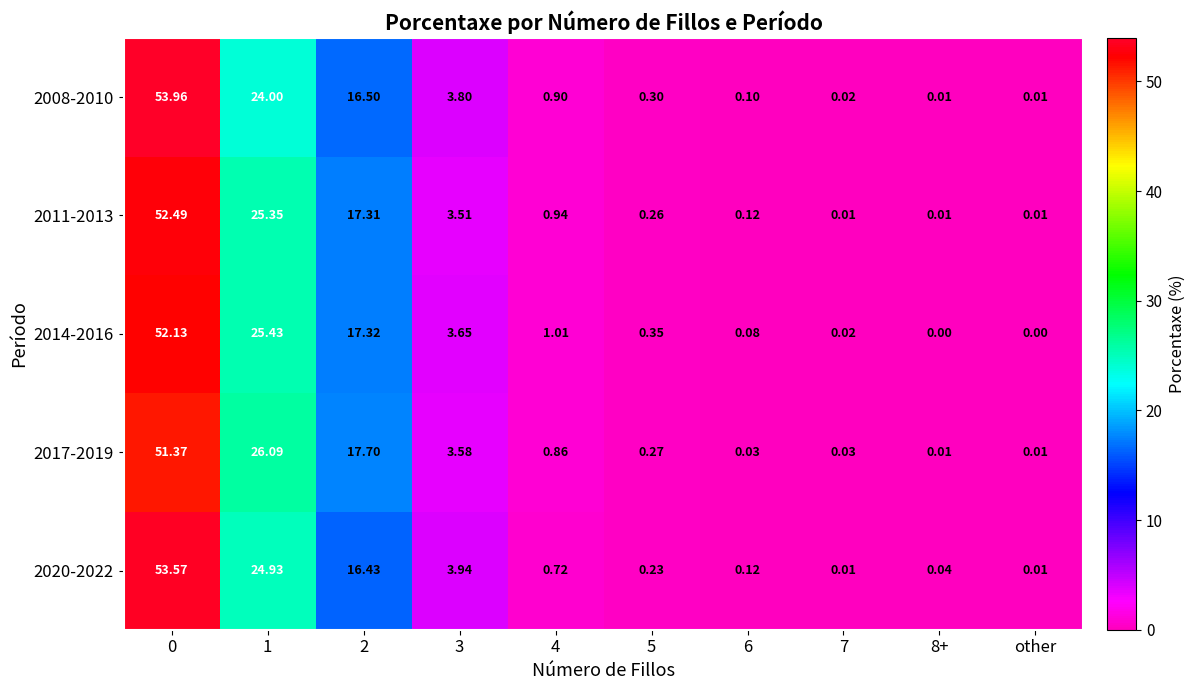

What is the total value across all series at 7?

0.1